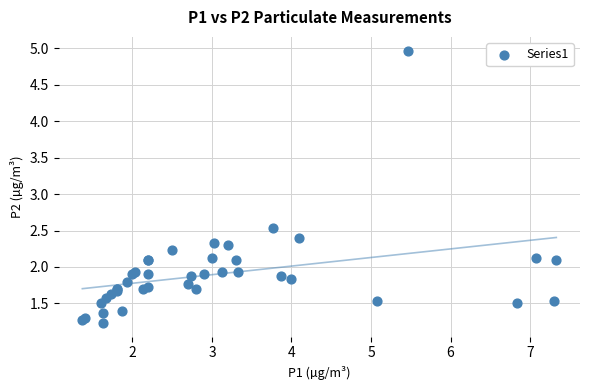

What Y value in the scatter plot is closest to 3?

2.5